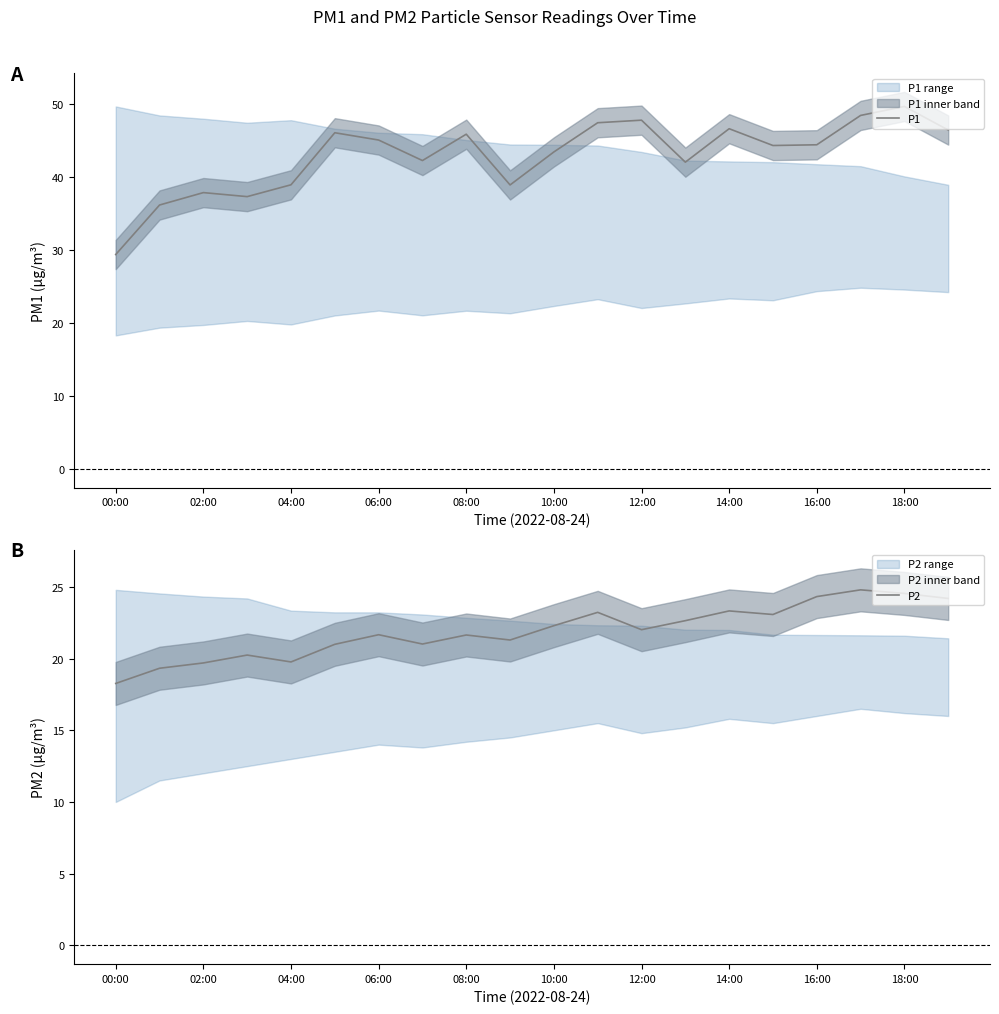

Which has a higher value, 19 or 11?

11